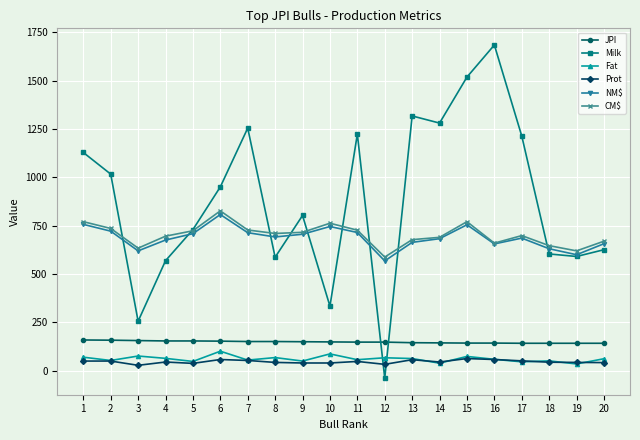

True or false: NM$ and JPI cross at least once.

False